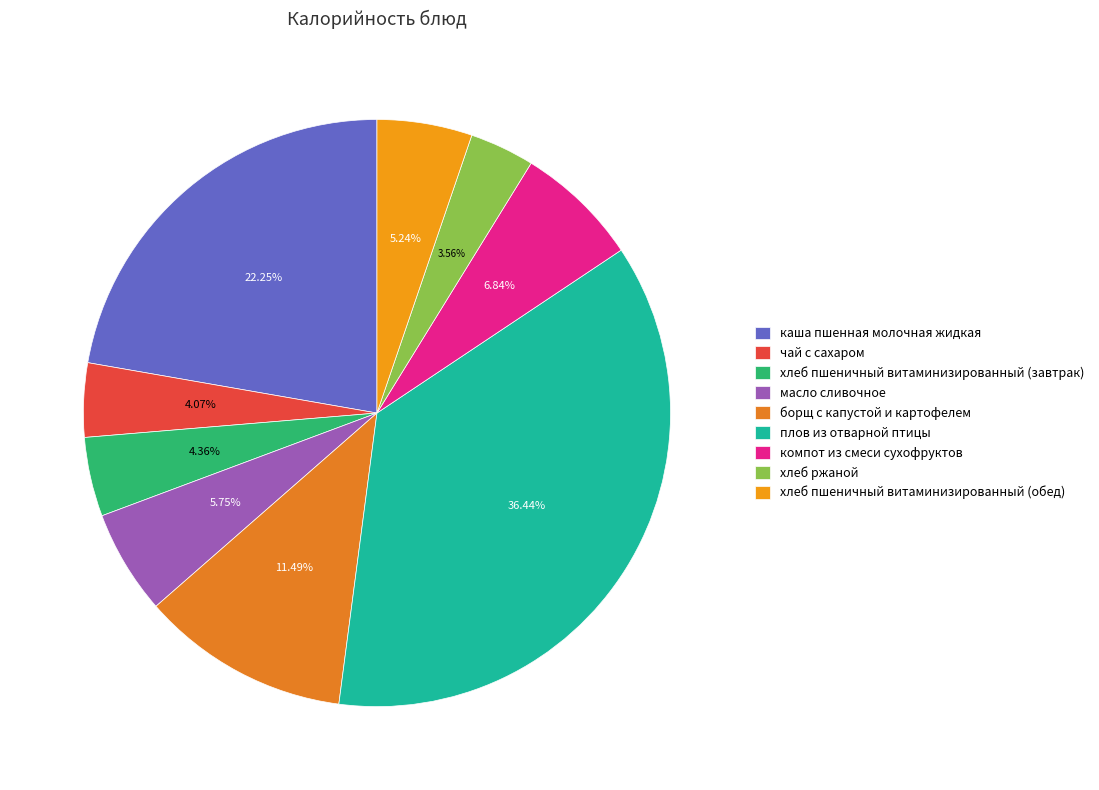

What percentage is NOT represented by борщ с капустой и картофелем?

88.5%